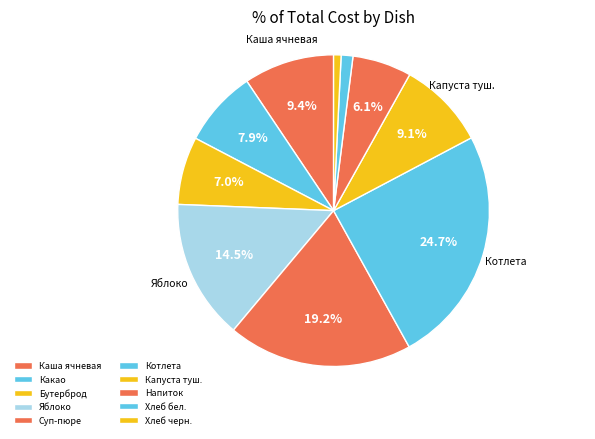

Which slice is the smallest?

хлеб черн.